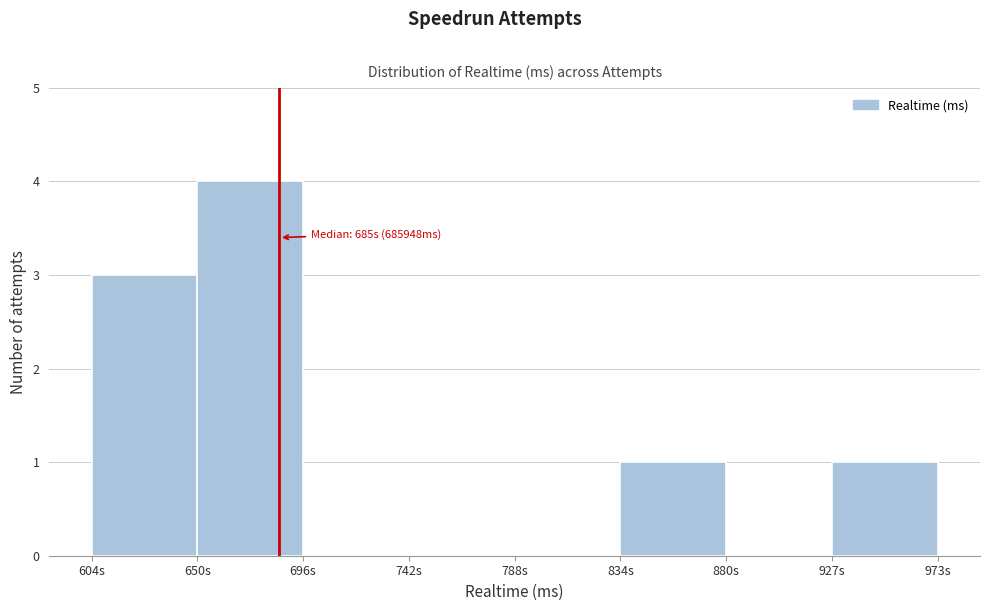

Reading right to left, what are all the values shown in this chart?

927s=1	880s=0	834s=1	788s=0	742s=0	696s=0	650s=4	604s=3